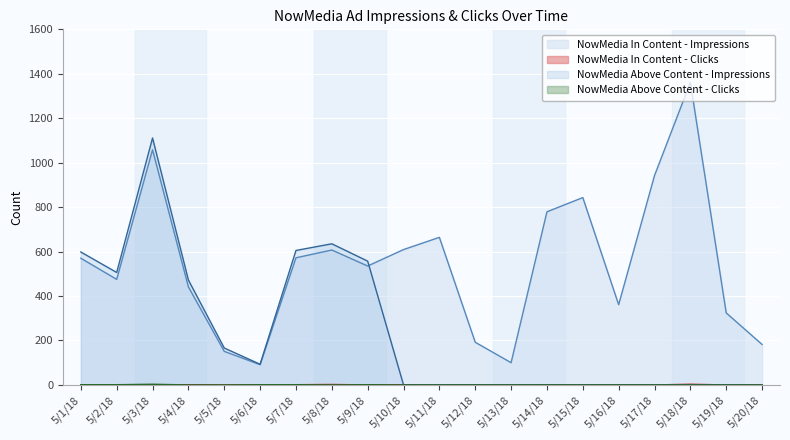

At 5/6/18, list the series in order from largest to smallest.

NowMedia Above Content - Impressions, NowMedia In Content - Impressions, NowMedia Above Content - Clicks, NowMedia In Content - Clicks